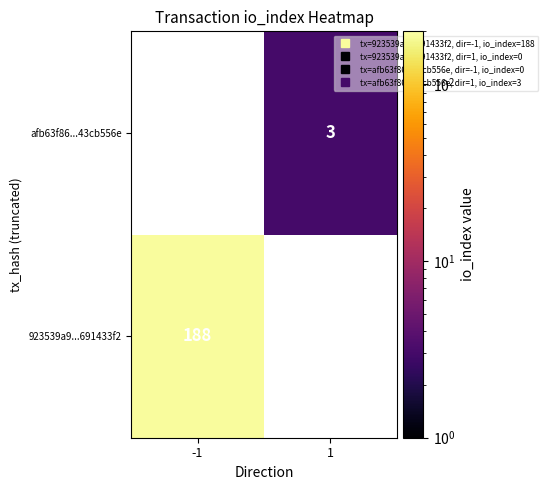

How many values in afb63f86...43cb556e are above zero?

1